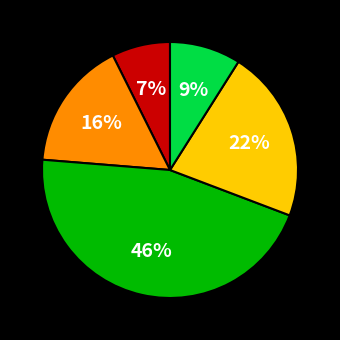

Does any single category account for the majority?

No